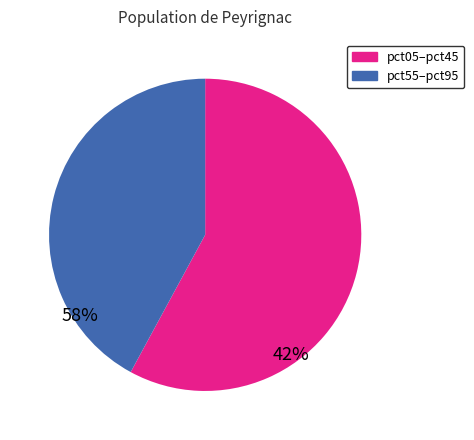

Count the number of slices in the pie.

2